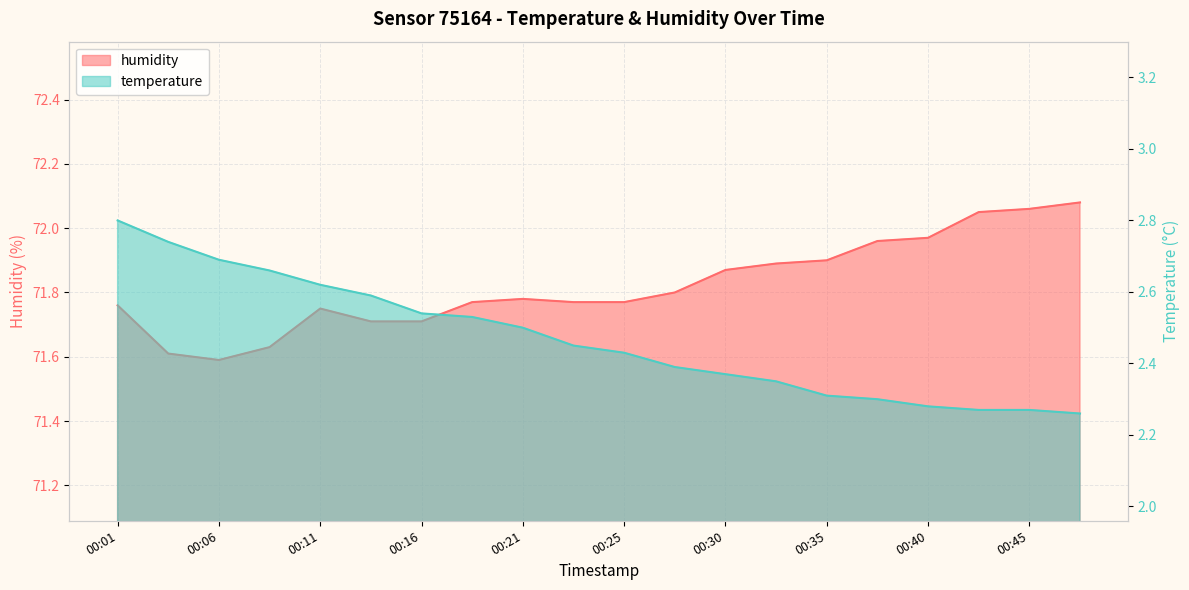

Rank the series at 00:25 from highest to lowest value.

humidity, temperature